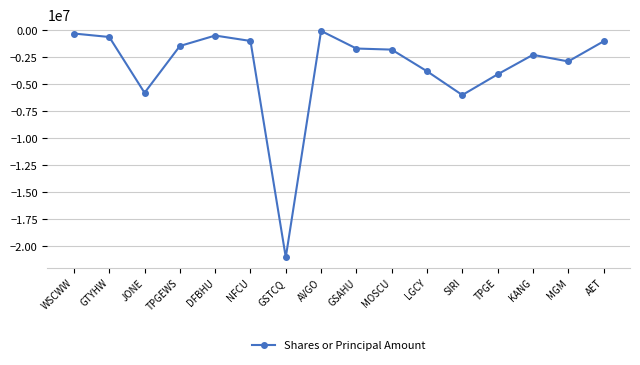

Which label corresponds to the smallest value in the chart?

GSTCQ